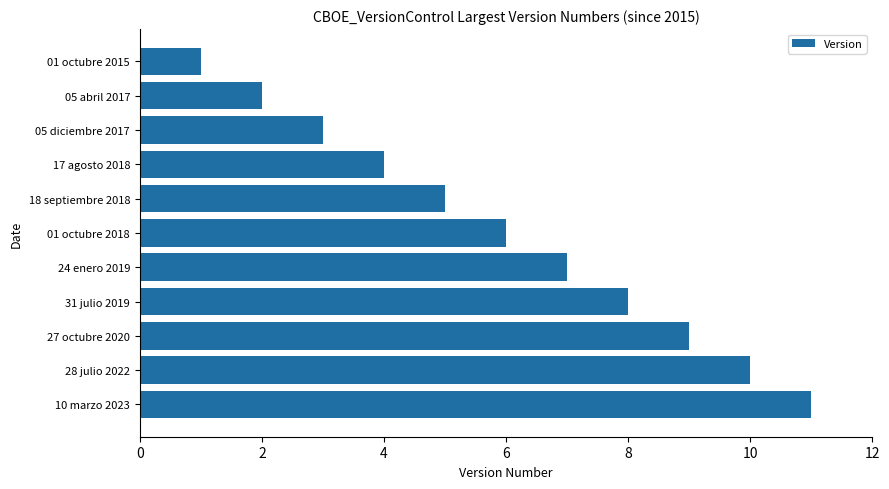

What position from the top is 31 julio 2019?

8